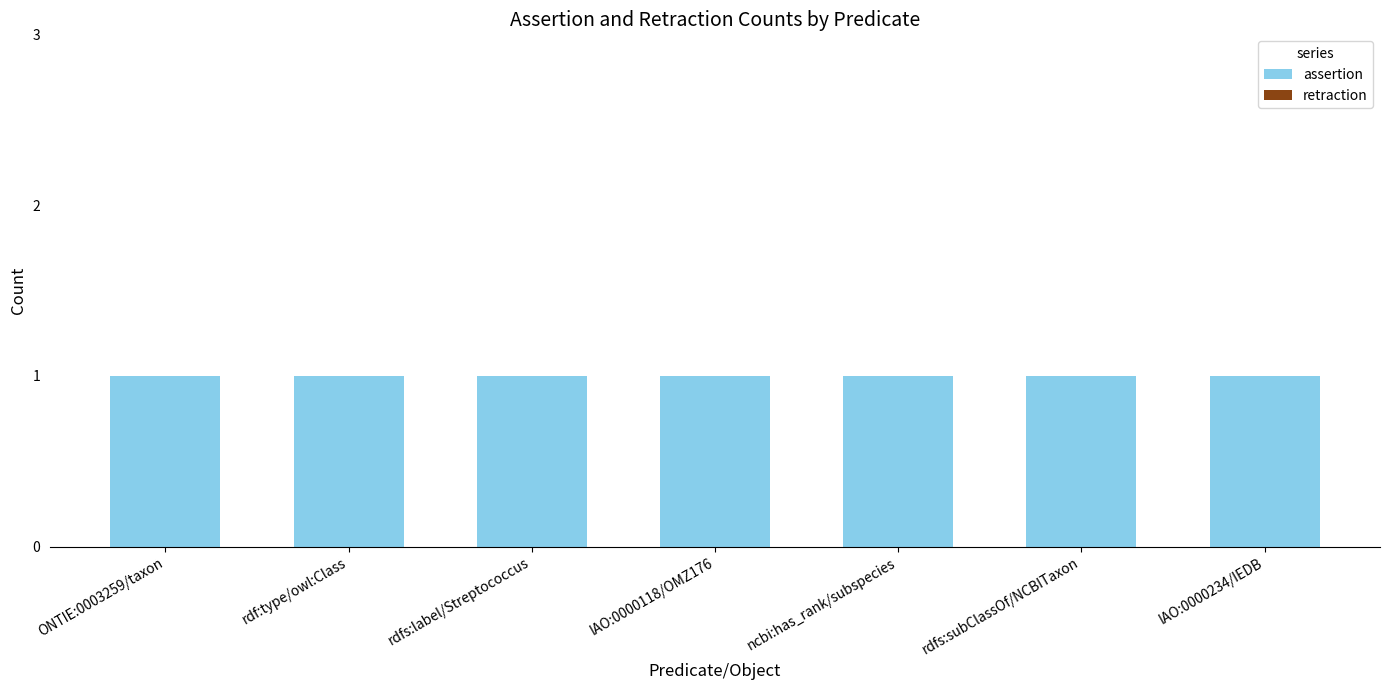

What position from the right is rdfs:subClassOf/NCBITaxon?

2